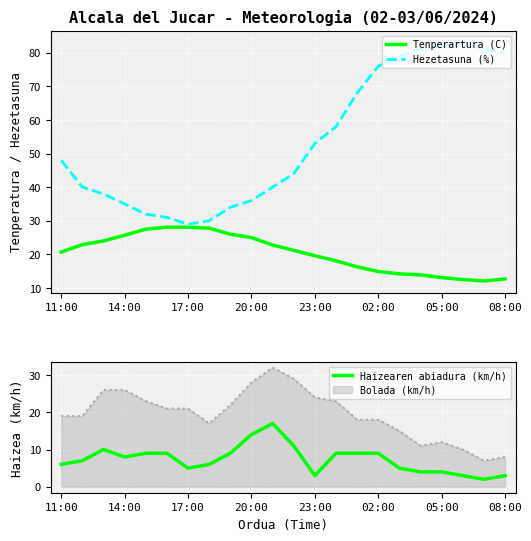

How many values in the Haizearen abiadura (km/h) series exceed 8?

10